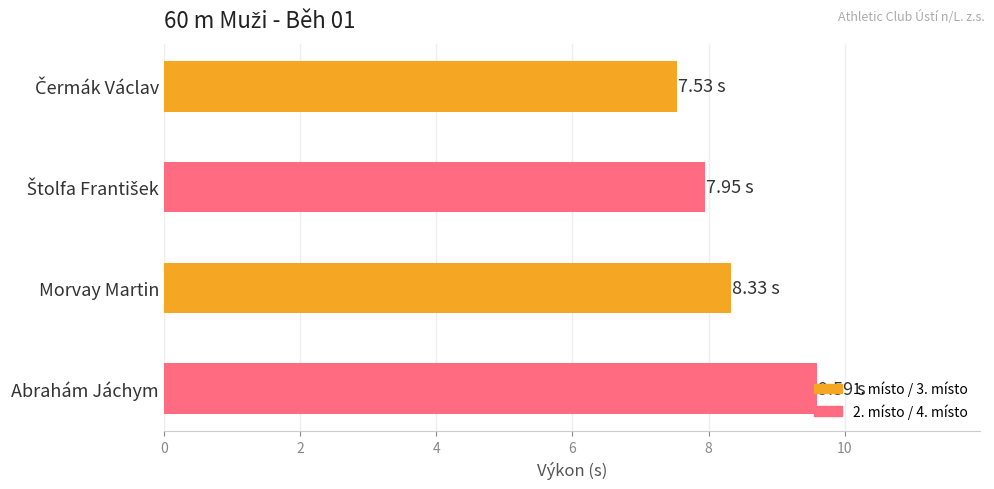

What is the label of the 1st bar from the bottom?

Abrahám Jáchym